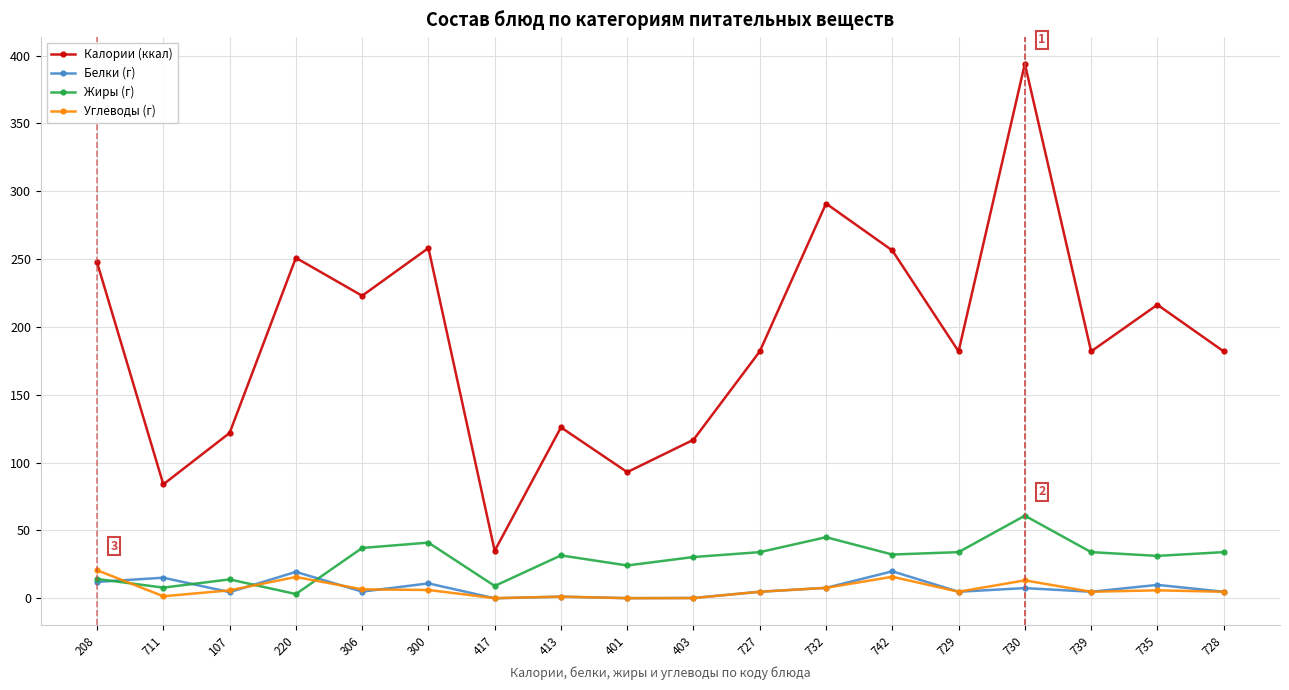

True or false: Калории (ккал) has more than 2 points higher than both neighbors.

True